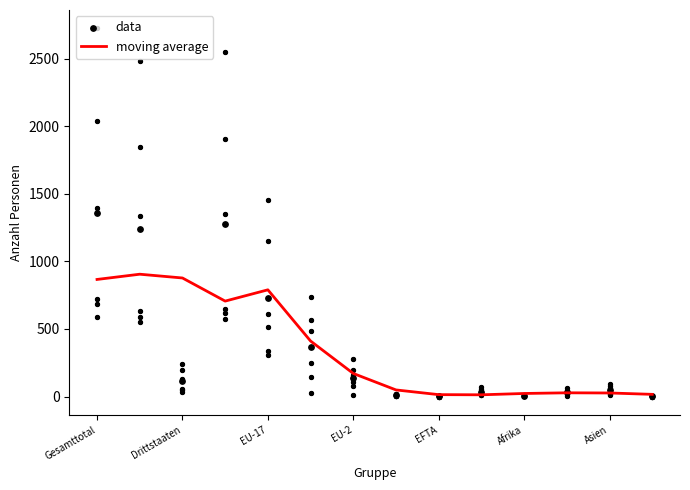

Which series contains the highest Y value?

data